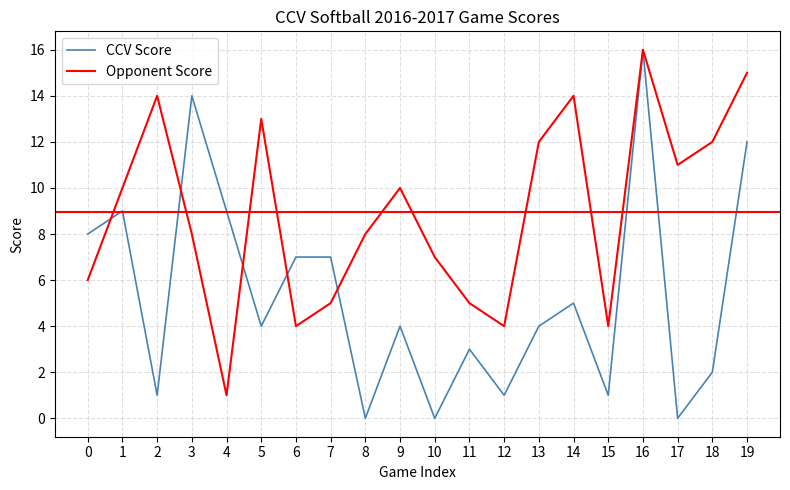

Which series has the largest total across all categories?

Opponent Score